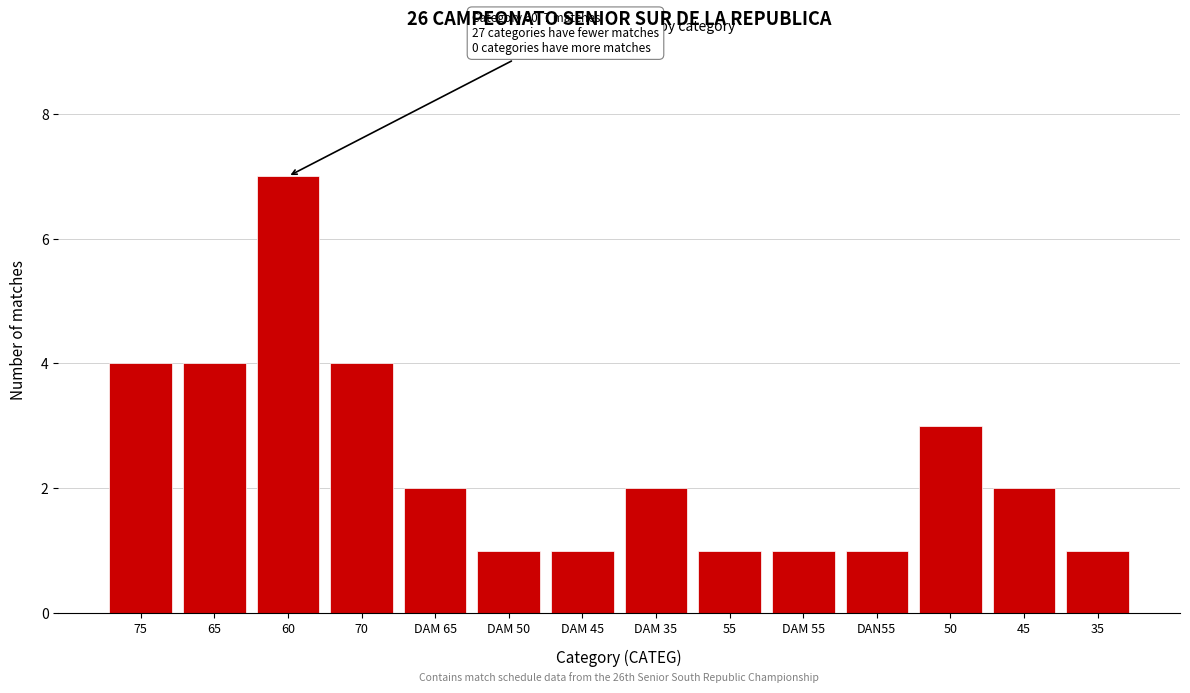

Reading left to right, extract all data points from this chart.

75=4	65=4	60=7	70=4	DAM 65=2	DAM 50=1	DAM 45=1	DAM 35=2	55=1	DAM 55=1	DAN55=1	50=3	45=2	35=1